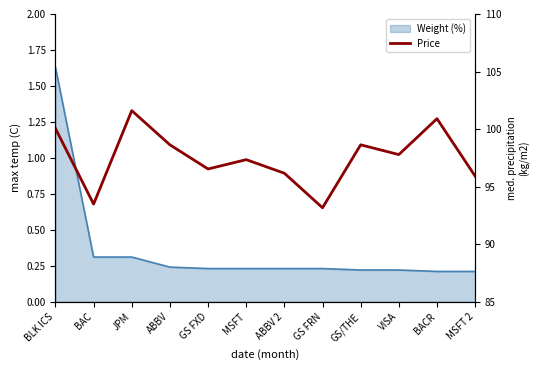

What is the minimum value shown in the chart?

93.2